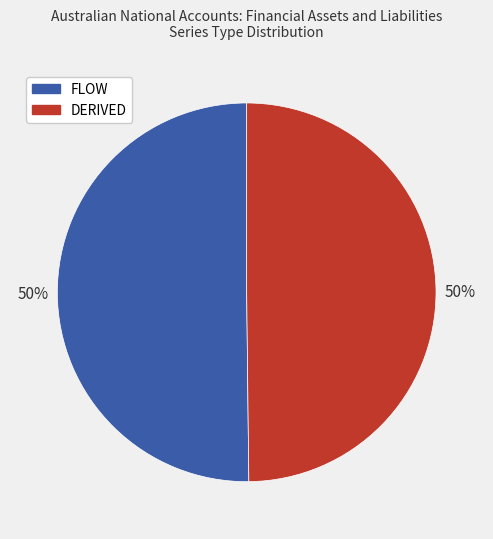

To the nearest percent, what is the average slice percentage?

50%